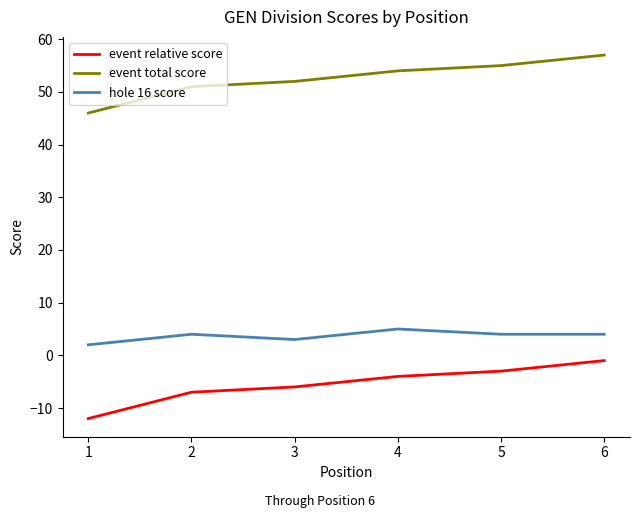

True or false: event relative score has more than 0 points higher than both neighbors.

False